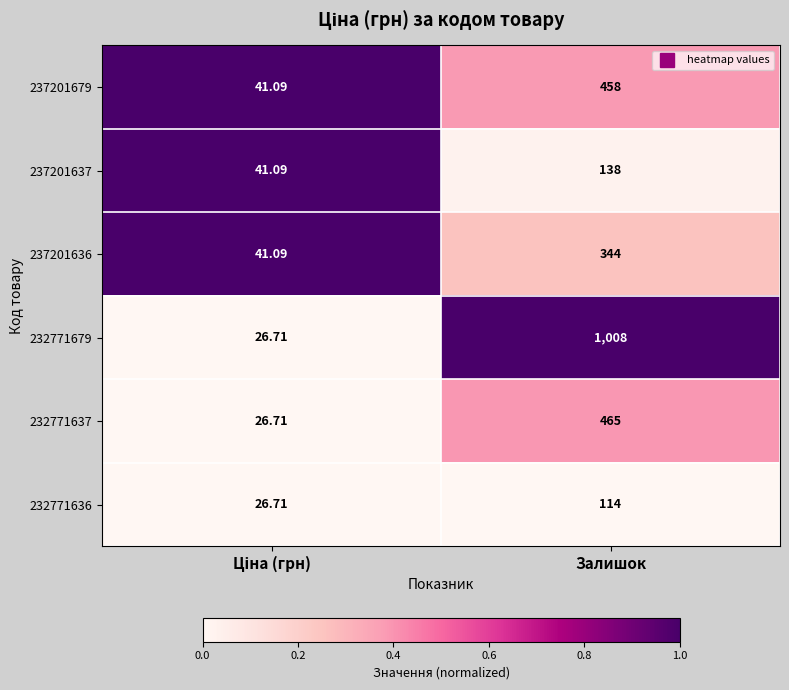

Which category has the highest value in the 232771636 series?

Залишок